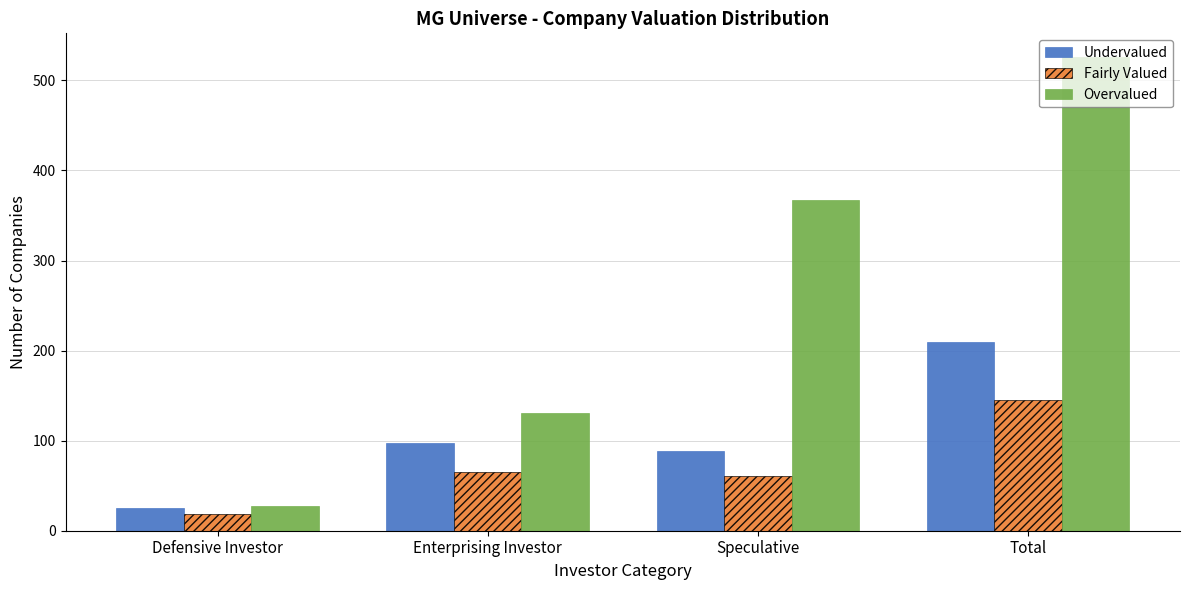

What is the approximate value of Undervalued at Defensive Investor?

25